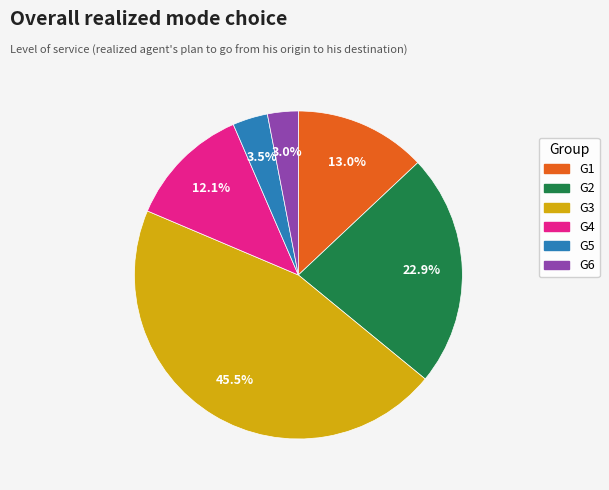

The G2 slice represents 23% of the pie. True or false?

True